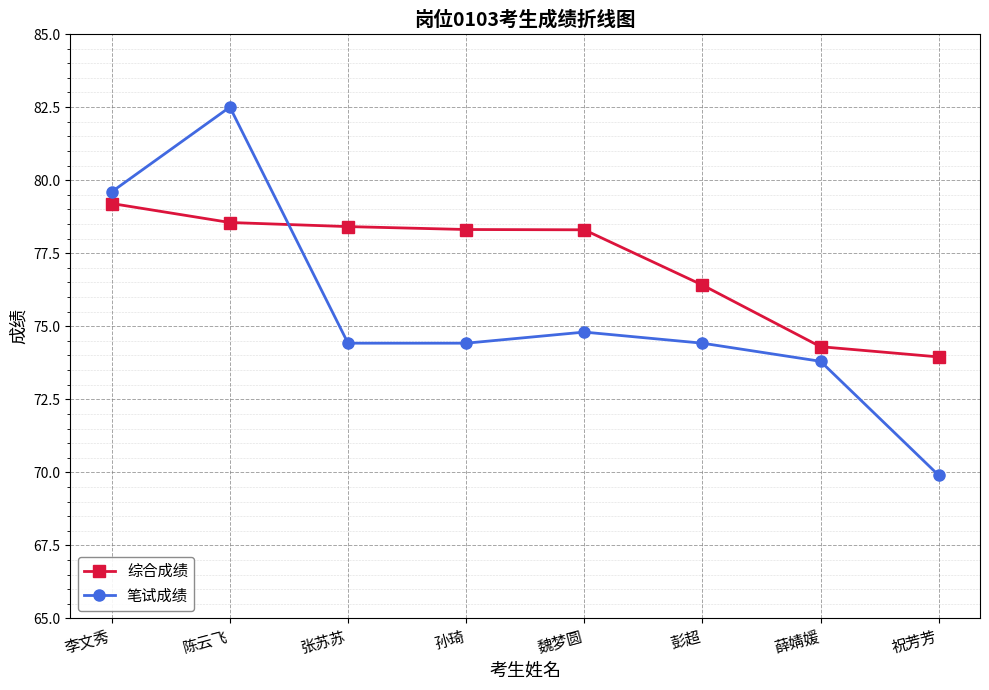

Is this an area chart (filled region under the line)?

No